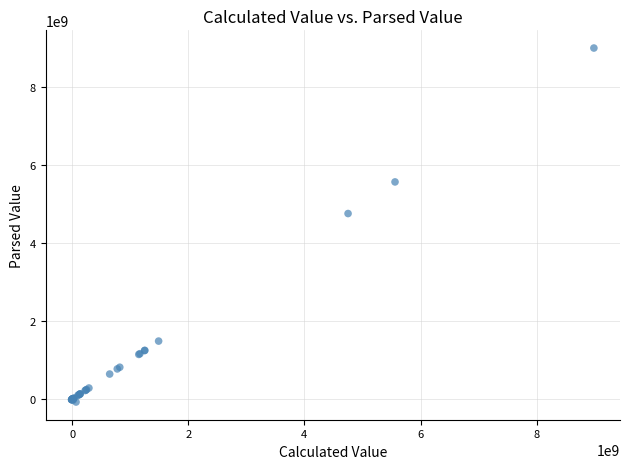

What Y value in the scatter plot is closest to 4458450000?

4752200000